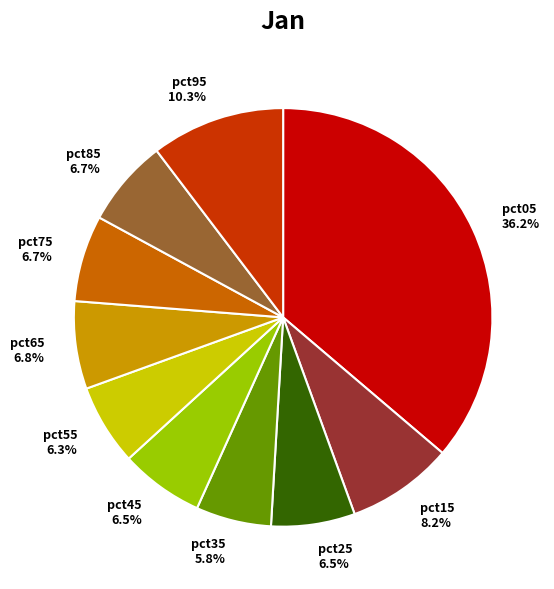

To the nearest percent, what is the average slice percentage?

10%